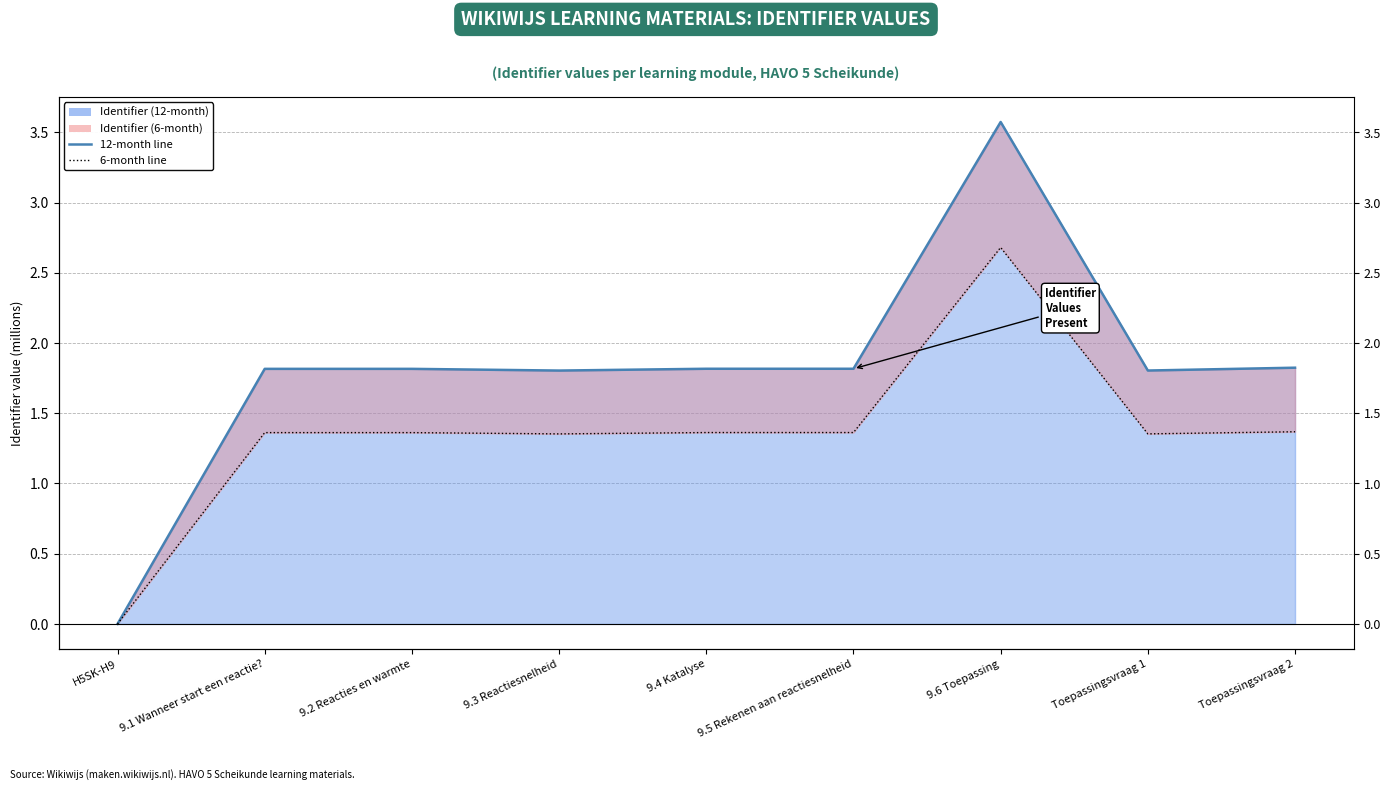

True or false: Identifier (12-month) line and Identifier (6-month) line intersect in this chart.

False